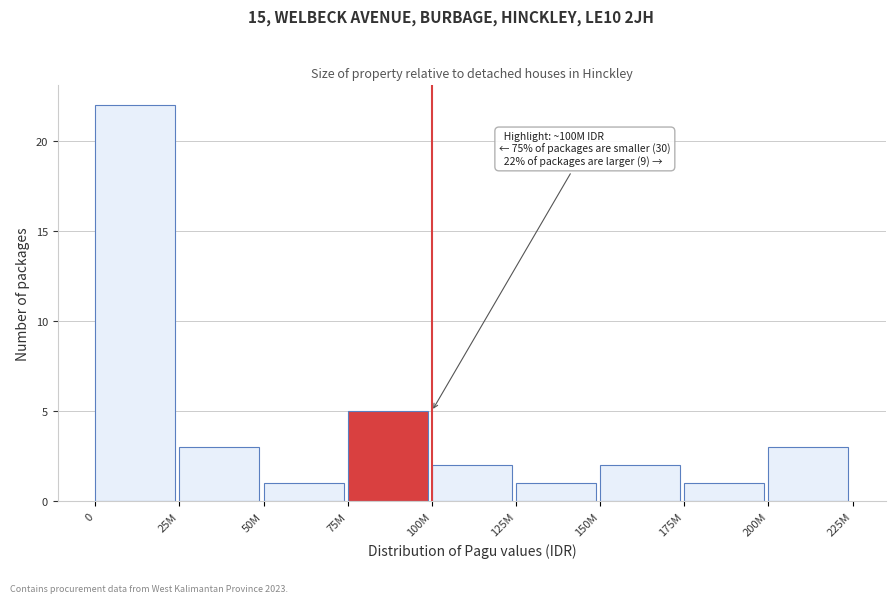

Reading right to left, transcribe all the data shown in this chart.

200M=3	175M=1	150M=2	125M=1	100M=2	75M=5	50M=1	25M=3	0=22